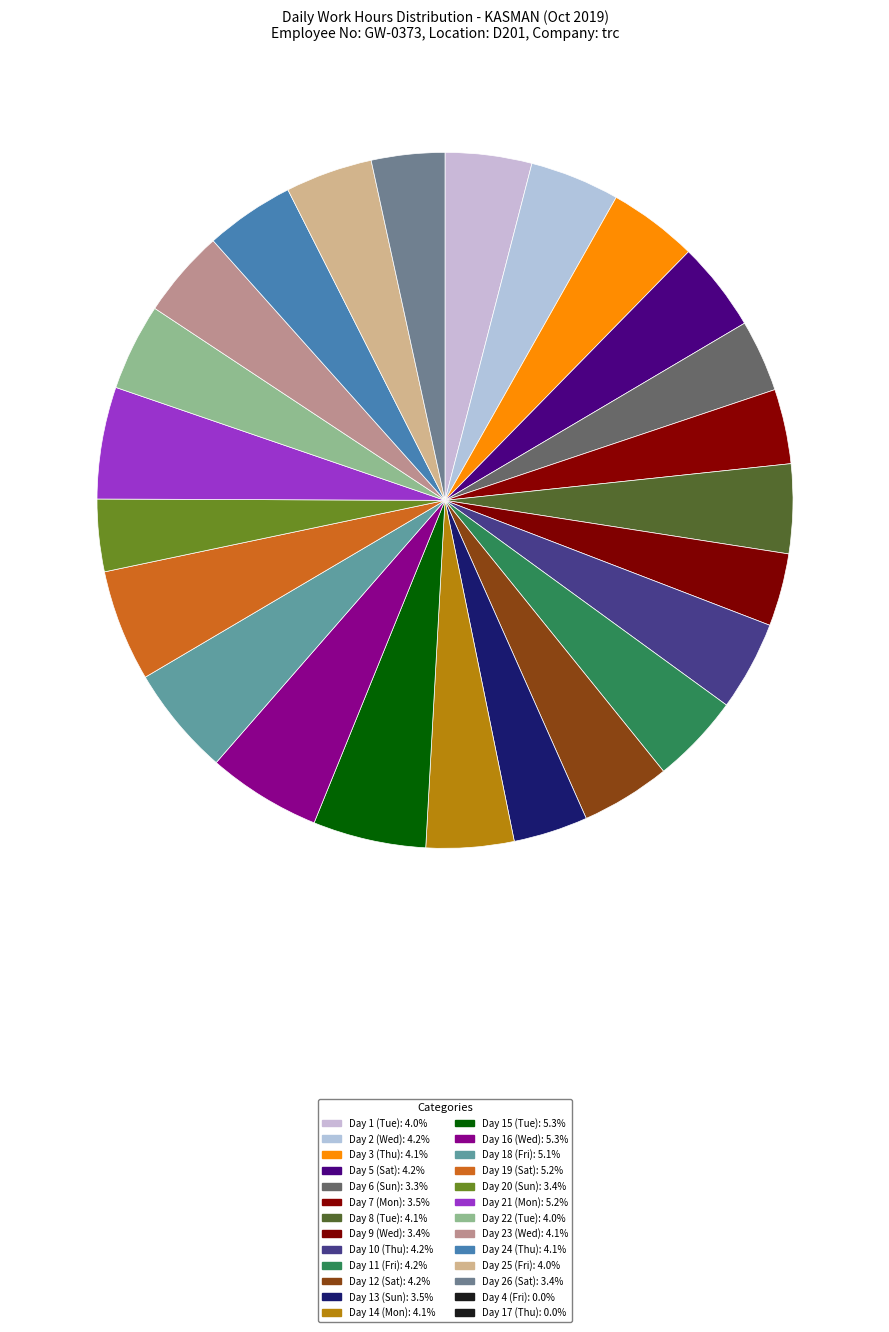

Which category has the smallest portion of the pie?

Day 4 (Fri)